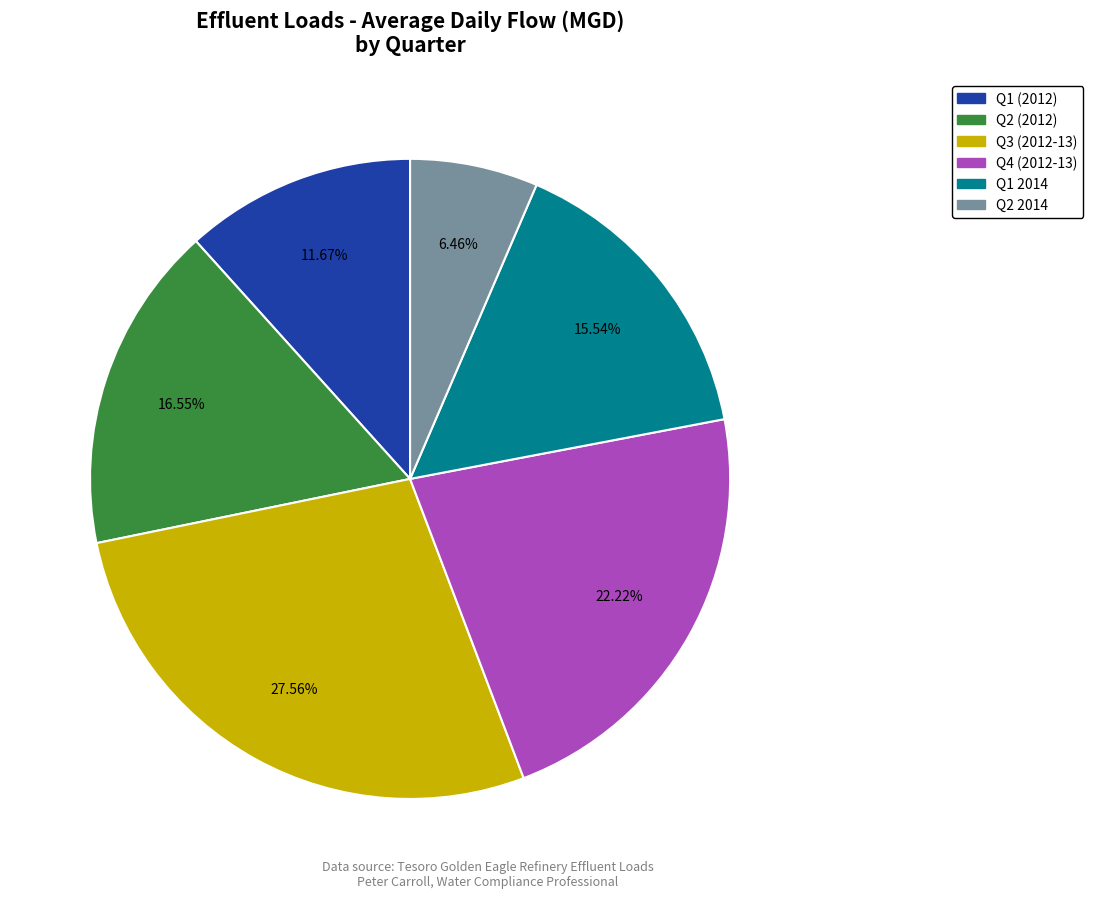

Is there a majority slice in this chart?

No